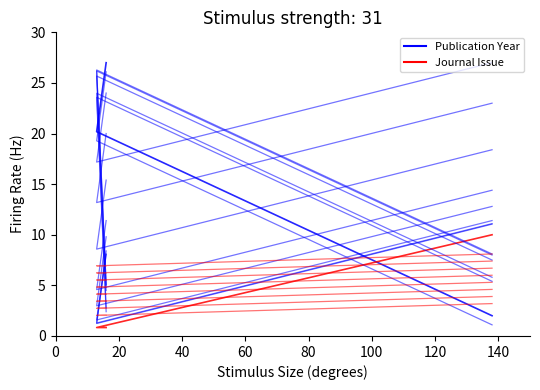

List the series in order of their overall mean, highest first.

Publication Year, Journal Issue